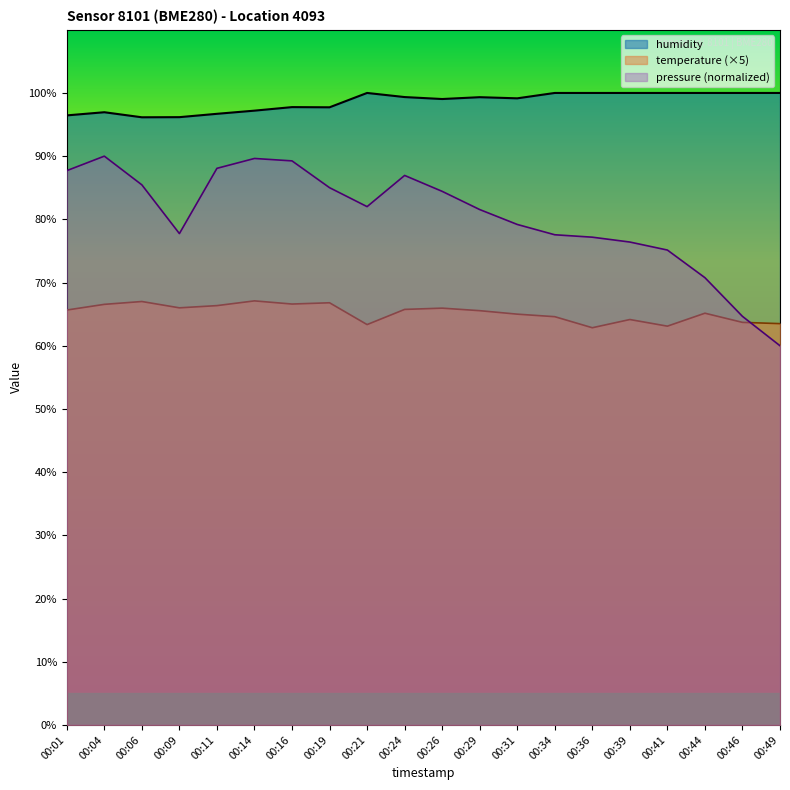

Which series has the widest spread of values?

pressure (normalized)